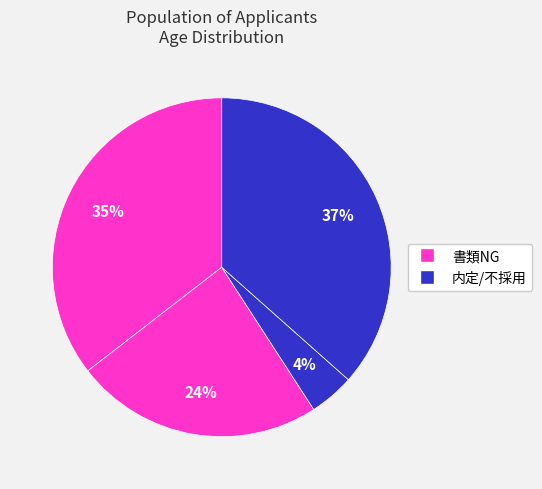

How many segments does this pie chart have?

4